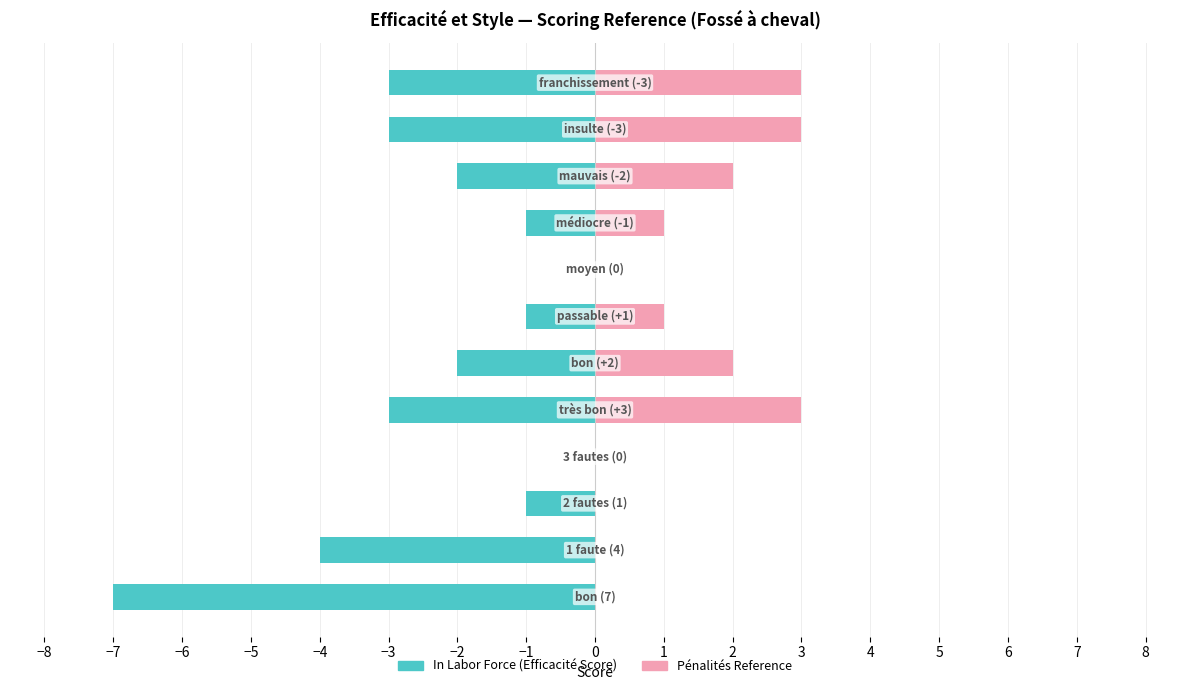

What is the average value of the Pénalités Reference series?

1